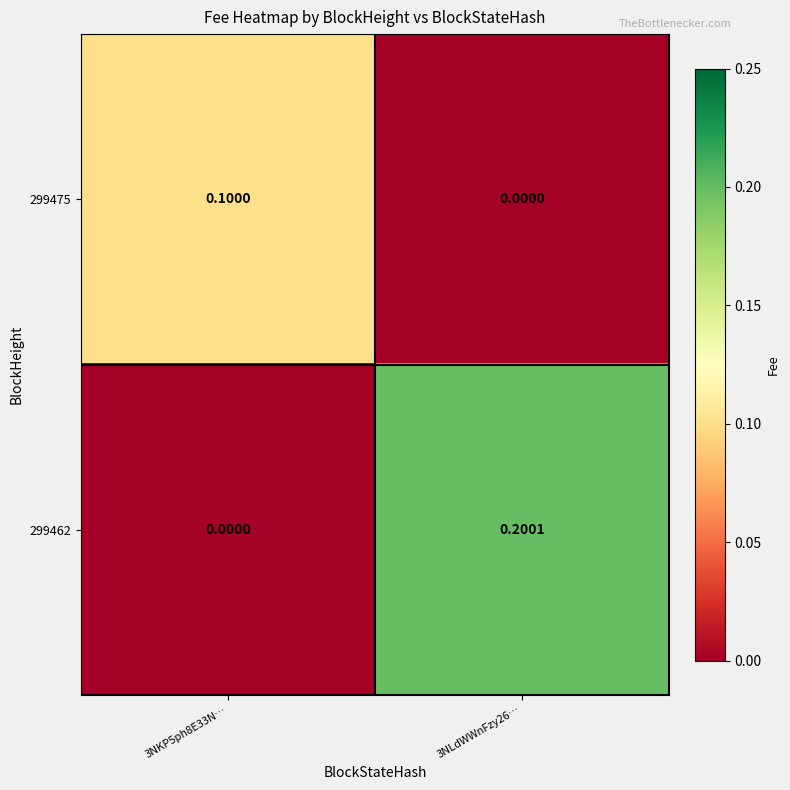

Is the value of 299475 at 3NLdWWnFzy26… greater than the value of 299462 at 3NLdWWnFzy26…?

No